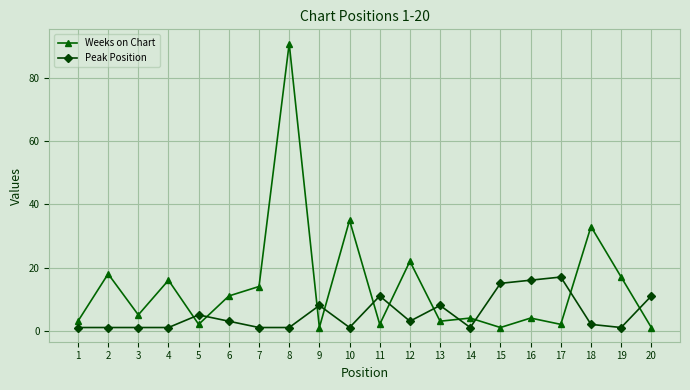

What is the maximum value shown in the chart?

91